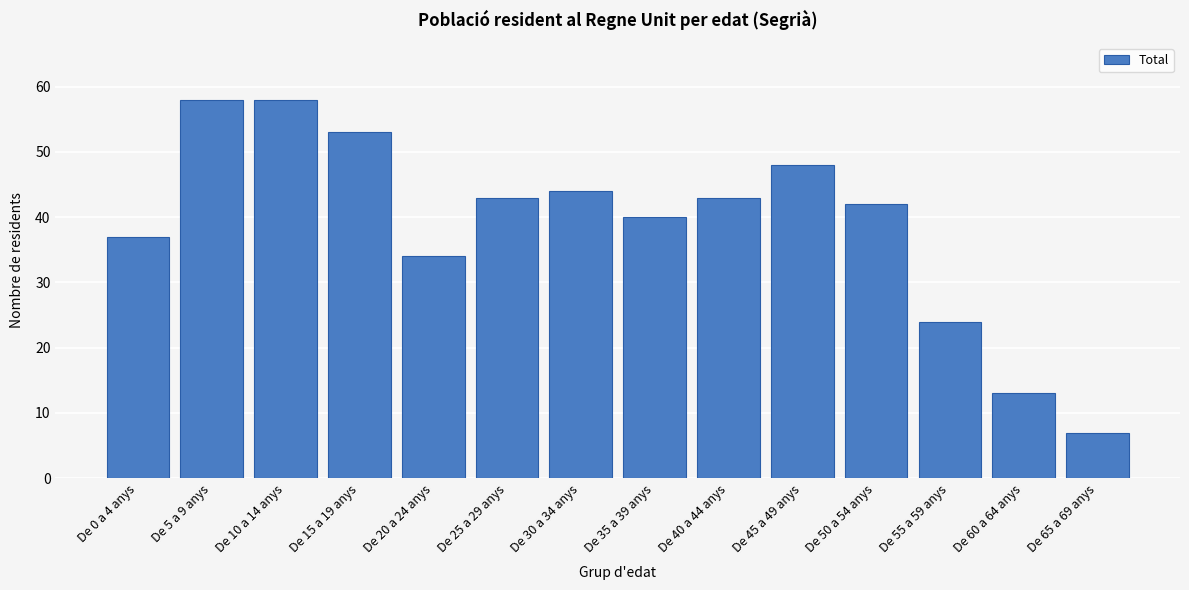

Reading right to left, transcribe all the data shown in this chart.

7	13	24	42	48	43	40	44	43	34	53	58	58	37